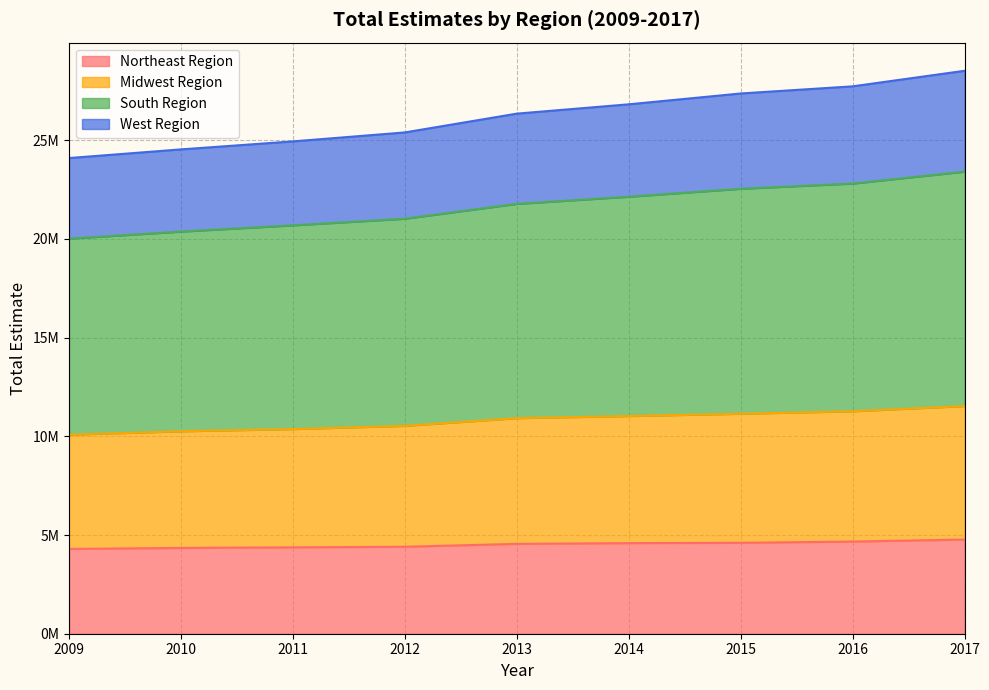

What are all the series names shown in the legend?

Northeast Region, Midwest Region, South Region, West Region